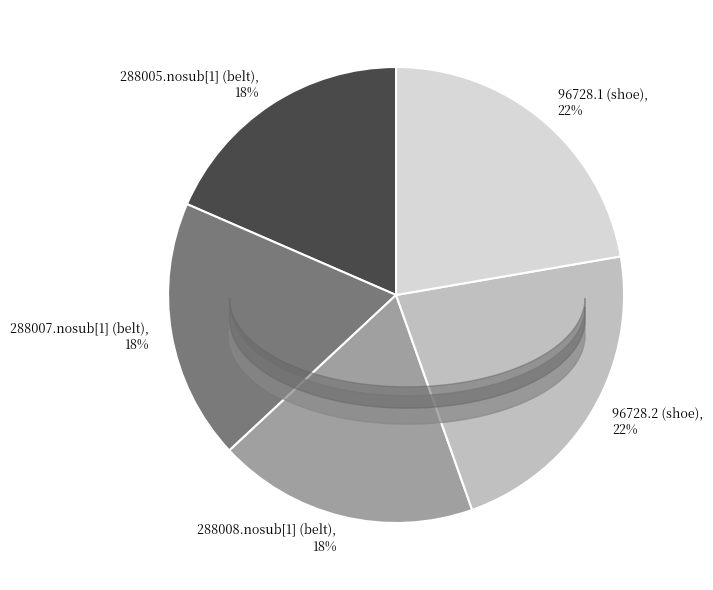

Does 288005.nosub[1] (belt) account for over 50% of the chart?

No